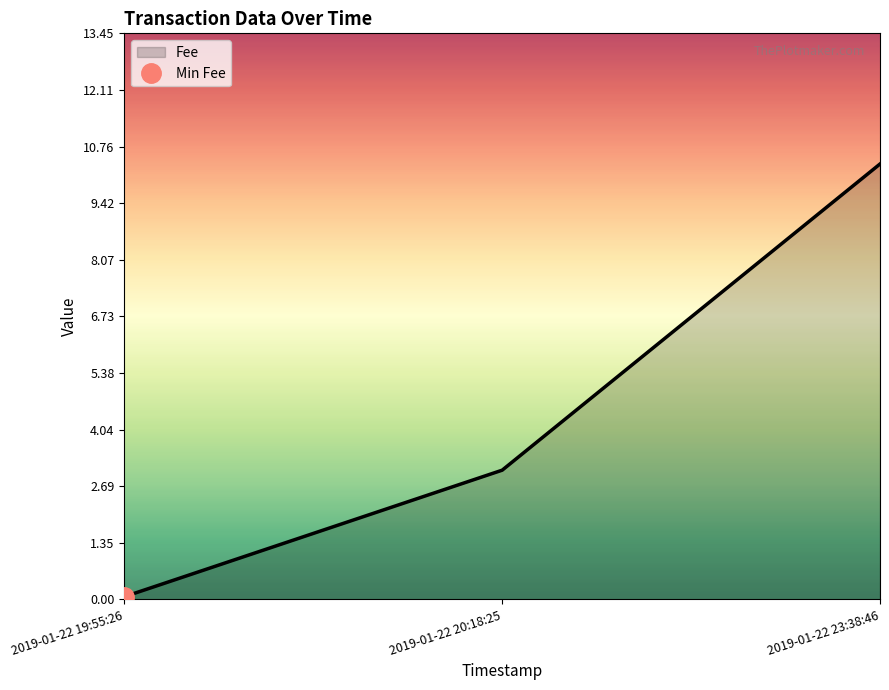

What is the value of the 3rd point from the left?

10.3